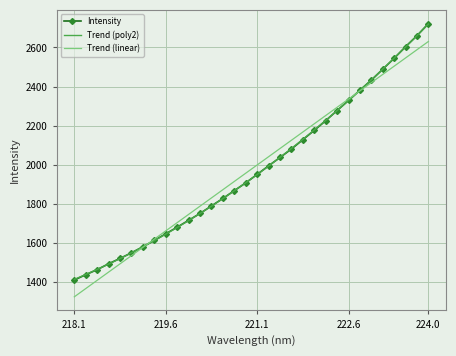

What is the minimum value for Intensity?

1411.5